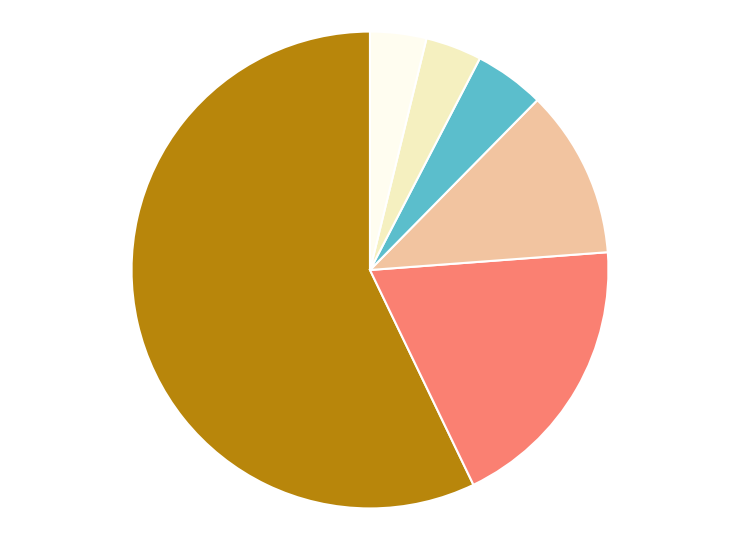

Does any single category account for the majority?

Yes